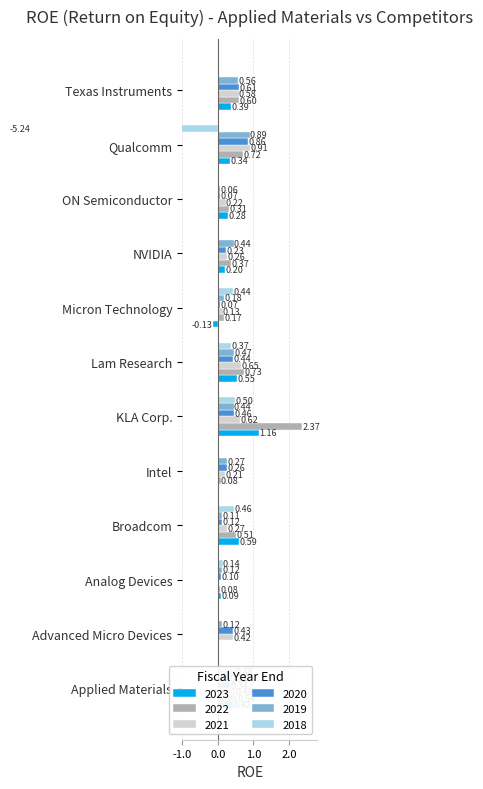

What is the sum of the 2022 values at Lam Research and Qualcomm?

1.5